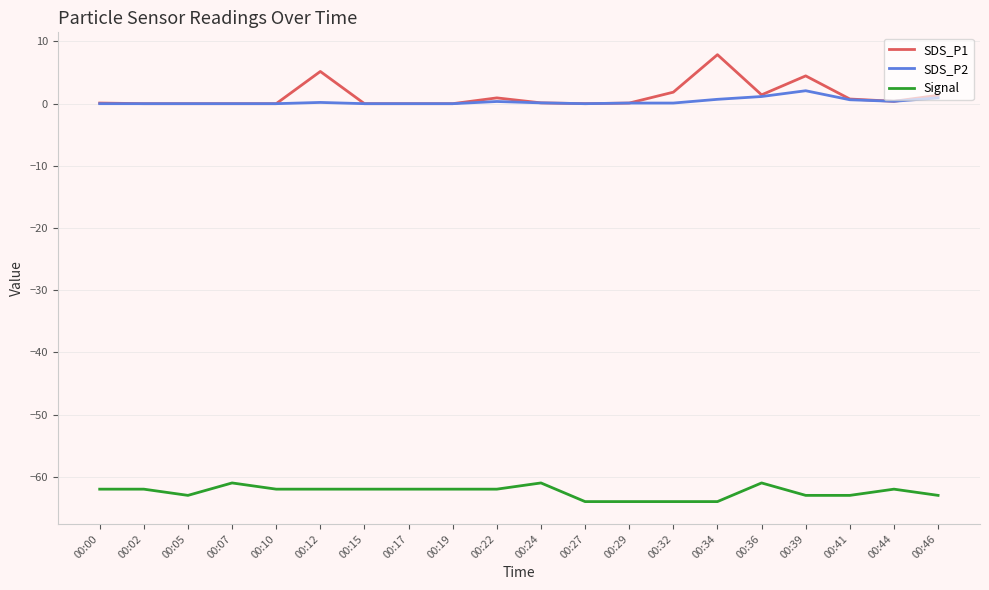

True or false: SDS_P1 has a value of 4.6 at 00:07.

False